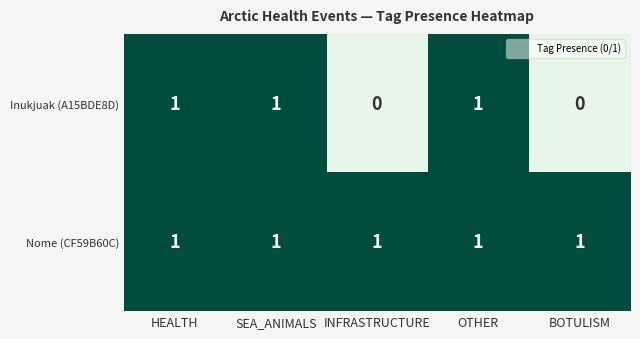

Which series has the widest spread of values?

Inukjuak (A15BDE8D)